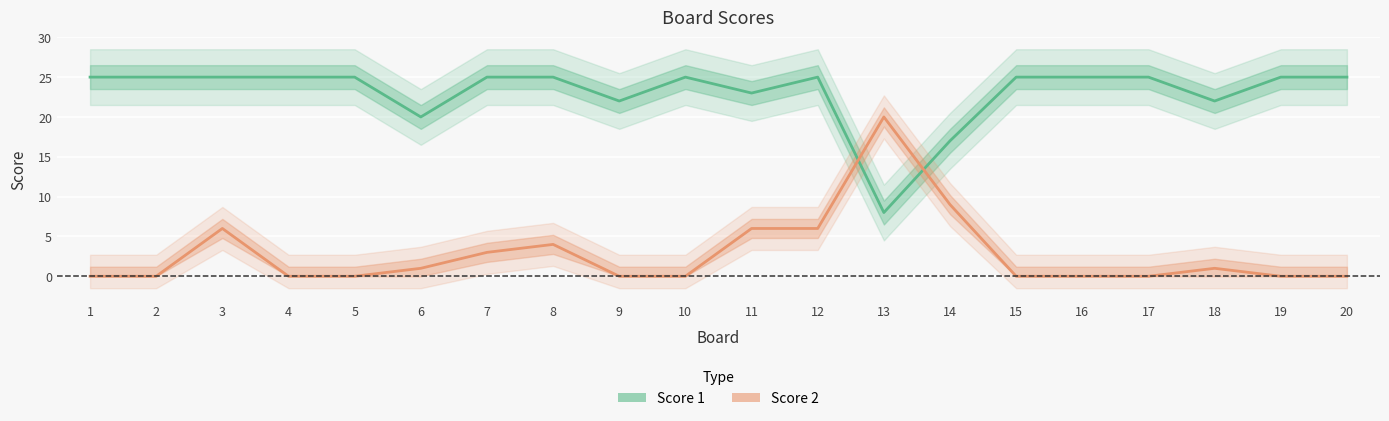

True or false: Score 1 and Score 2 cross at least once.

True